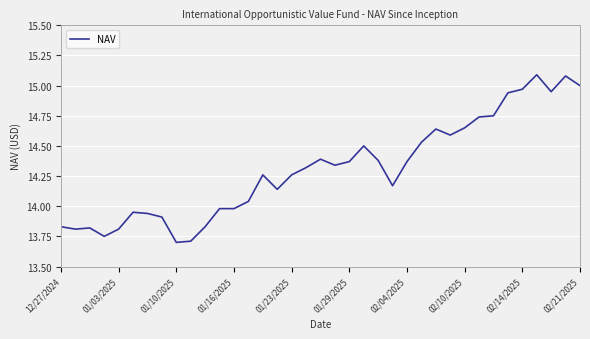

What is the maximum value shown in the chart?

15.1